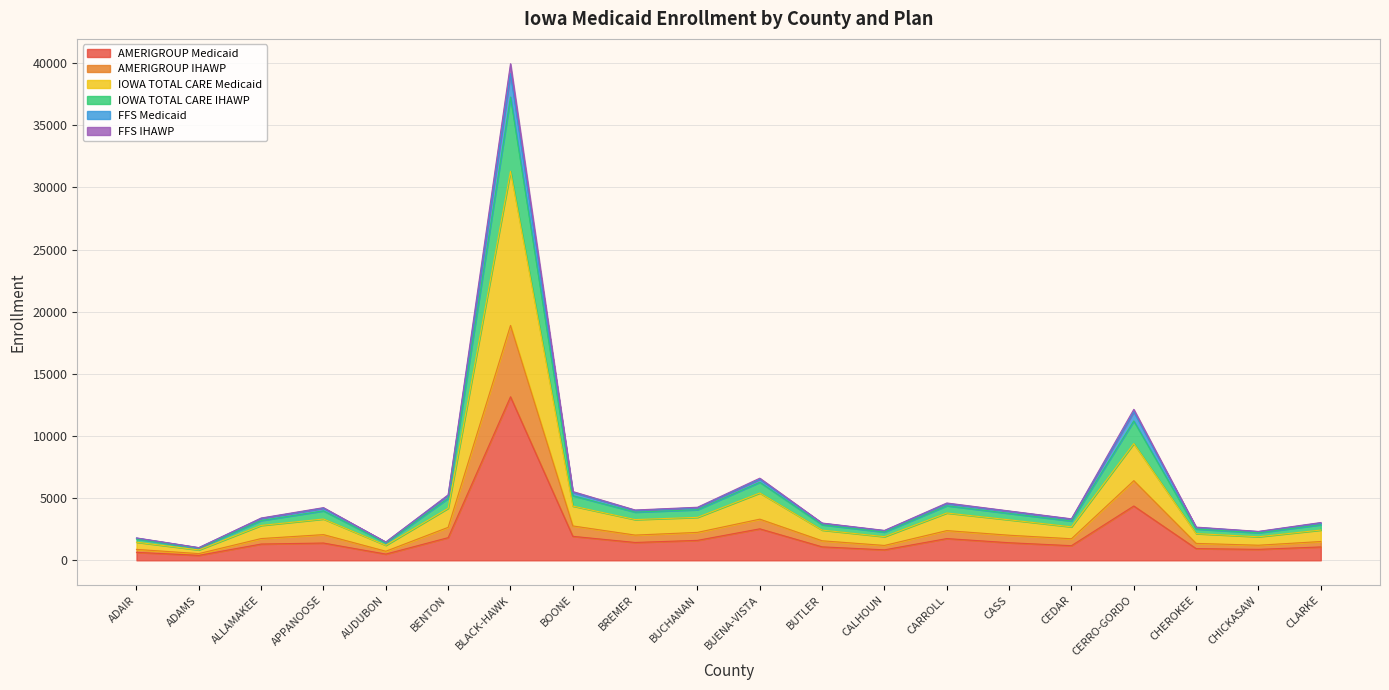

At which category does FFS IHAWP reach its first local peak?

APPANOOSE